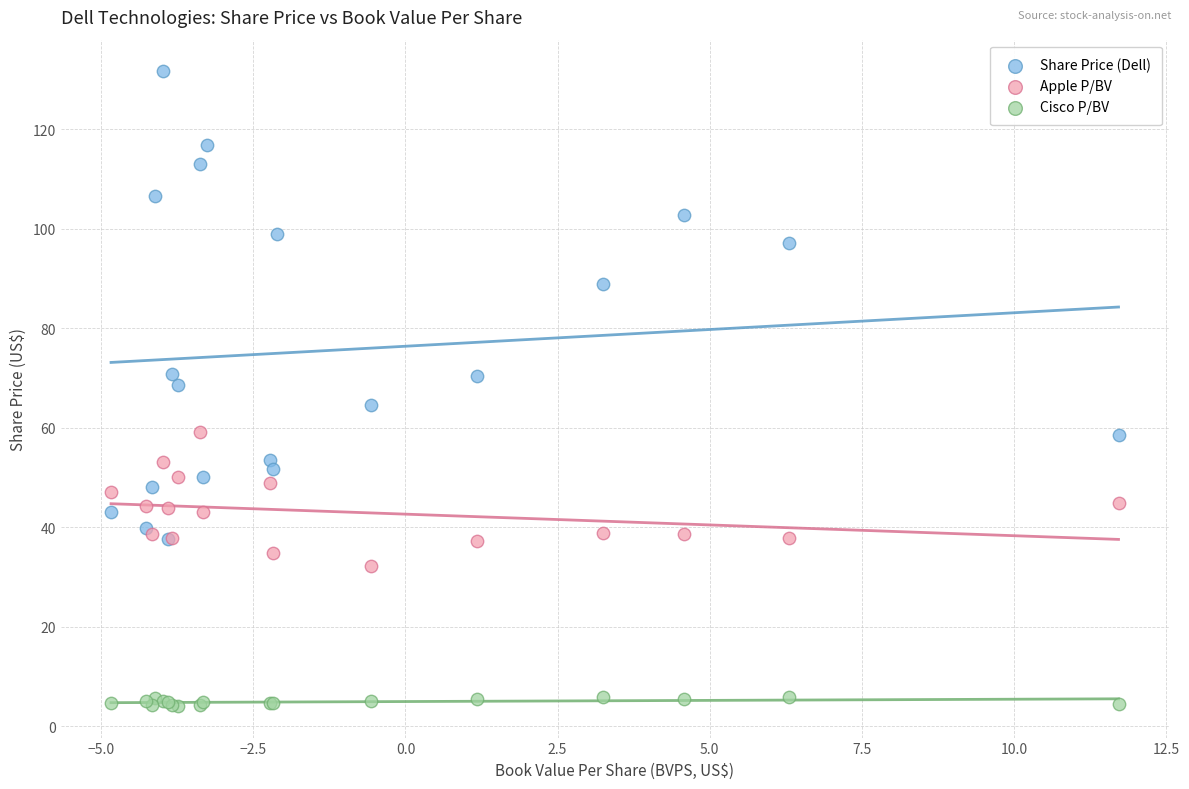

Which series has the widest spread of Y values?

Share Price (Dell)